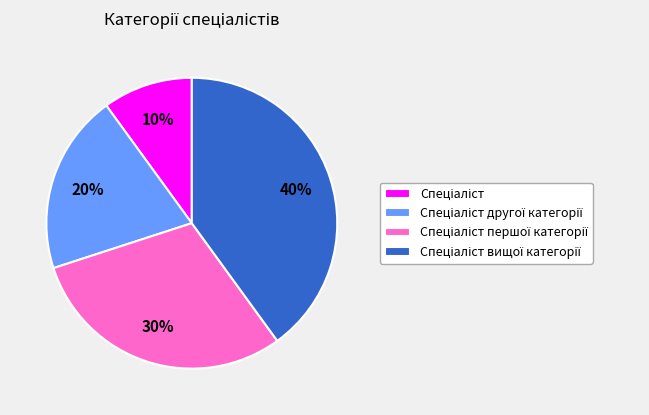

How many segments does this pie chart have?

4